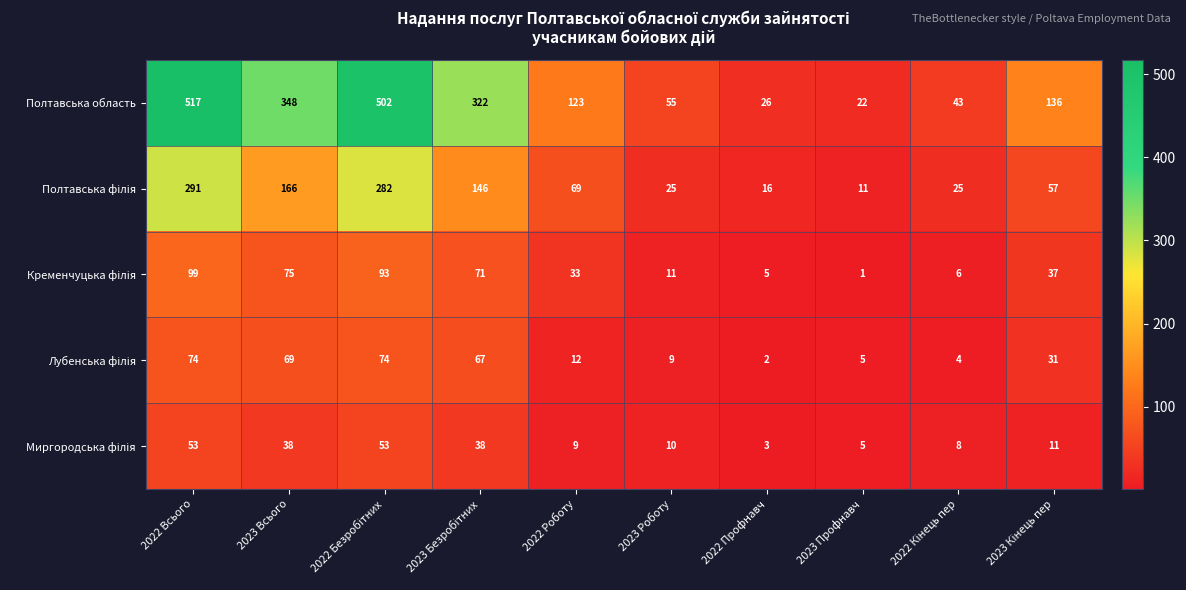

True or false: Полтавська область has a value of 123 at 2022 Роботу.

True